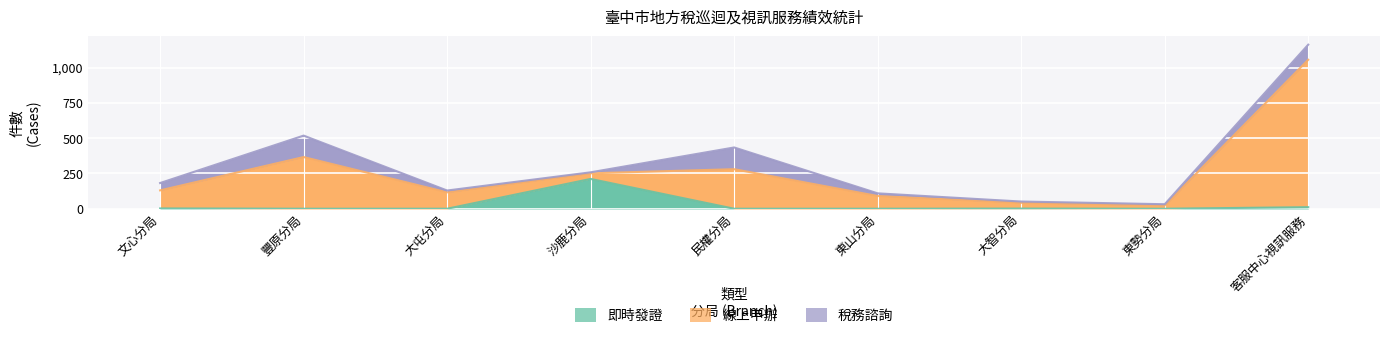

Between 文心分局 and 民權分局, which series saw the biggest shift?

線上申辦